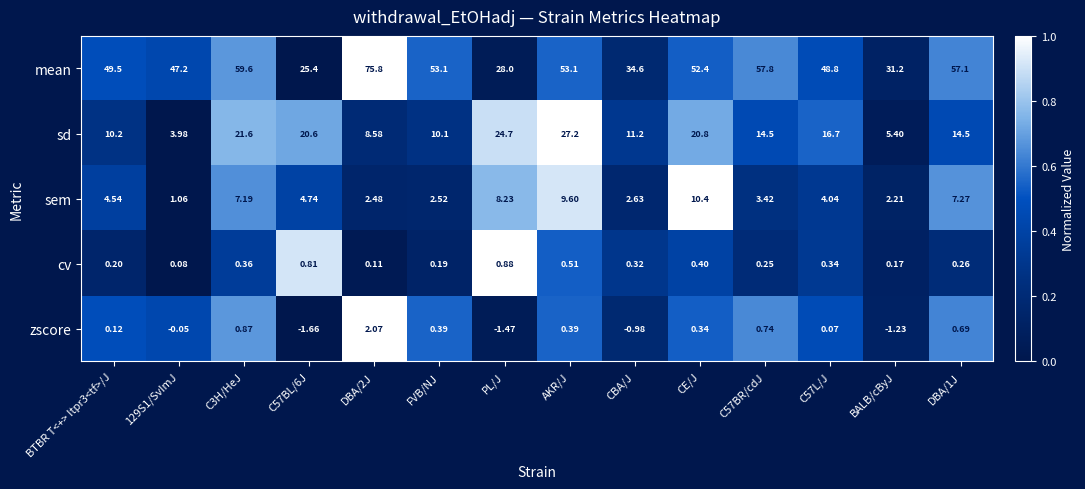

Which series has the largest total across all categories?

mean